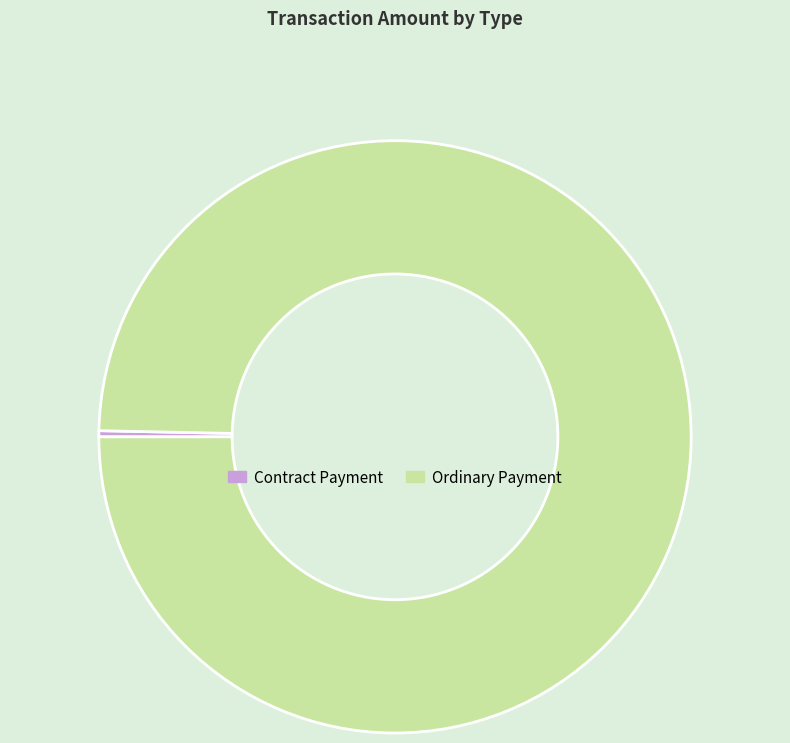

Rank the categories by value from highest to lowest.

Ordinary Payment, Contract Payment